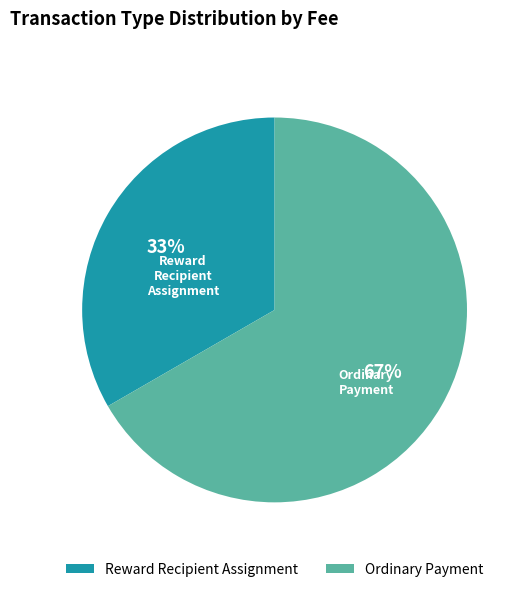

To the nearest percent, what is the average slice percentage?

50%